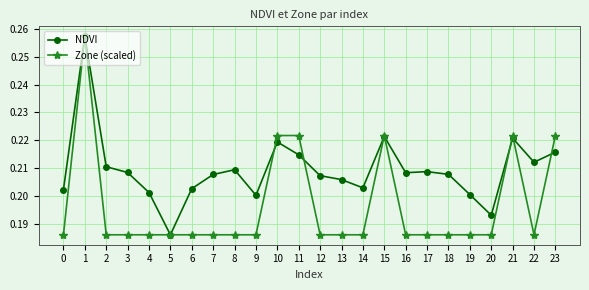

Between 1 and 10, which series saw the biggest shift?

NDVI